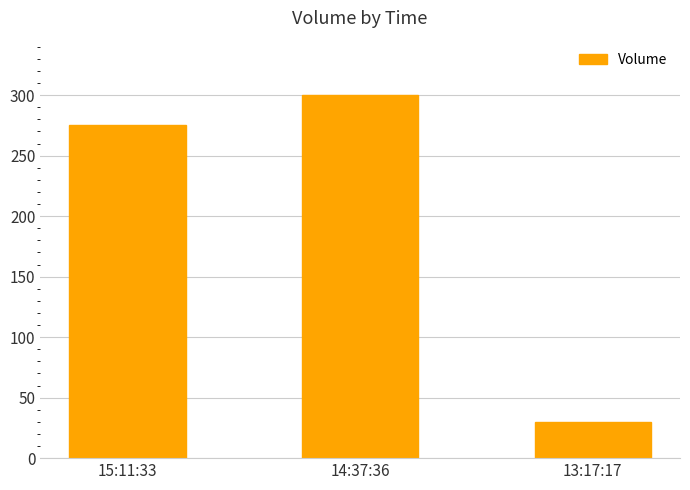

What is the value of the 3rd bar from the left?

30